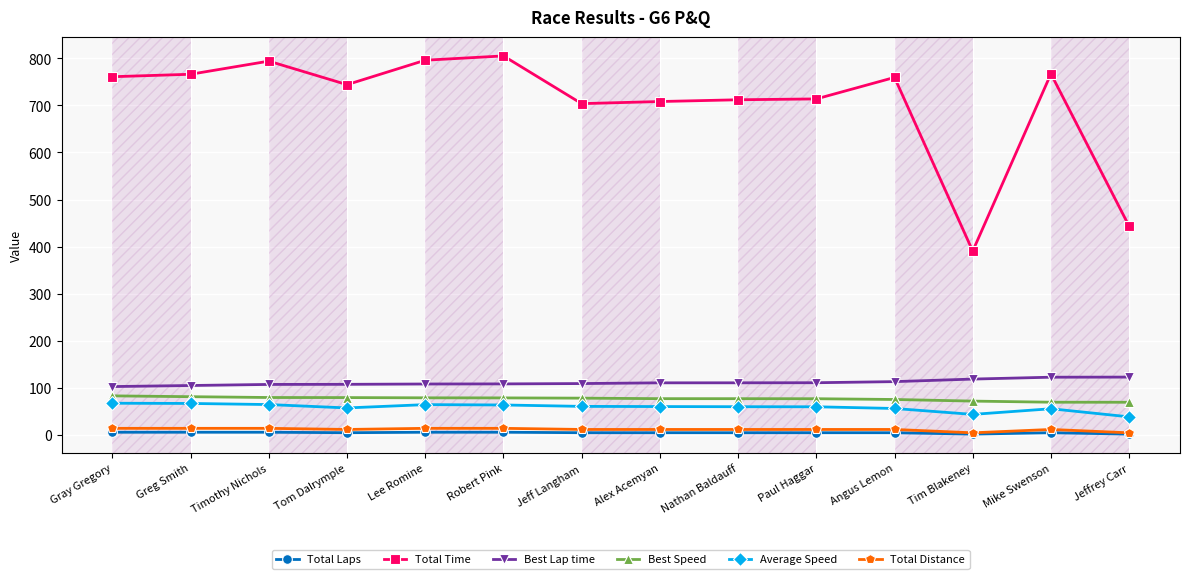

Which series has the largest total across all categories?

Total Time